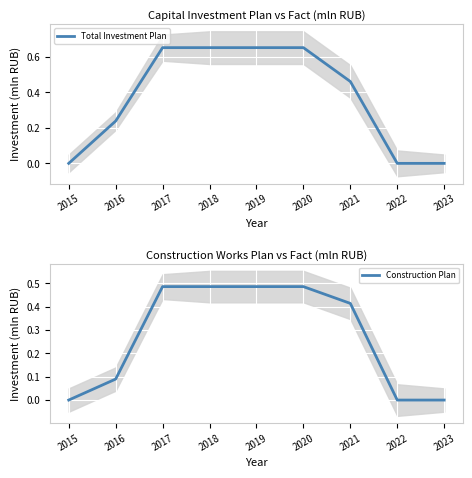

Rank the series at 2017 from highest to lowest value.

Total Investment Plan, Construction Plan